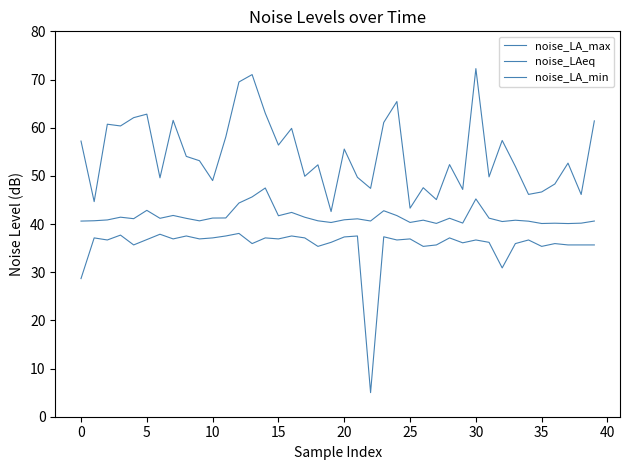

Does the chart display data point markers on the line(s)?

No